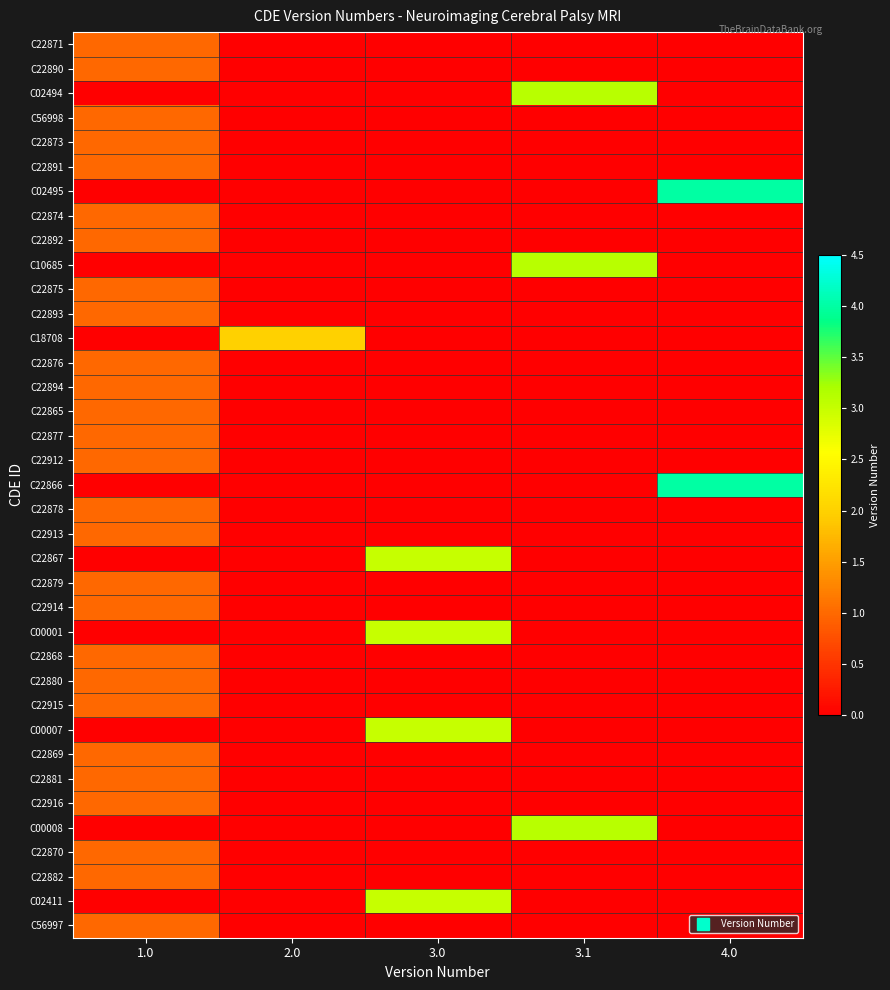

What is the spread (max minus min) of values at 3.0?

3.0